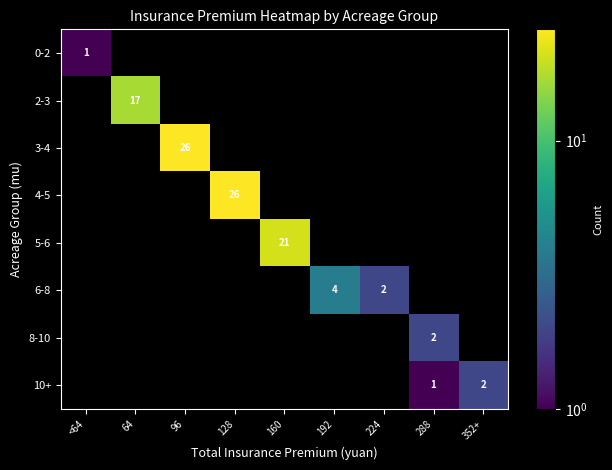

The 4-5 series shows 10 at 128. True or false?

False